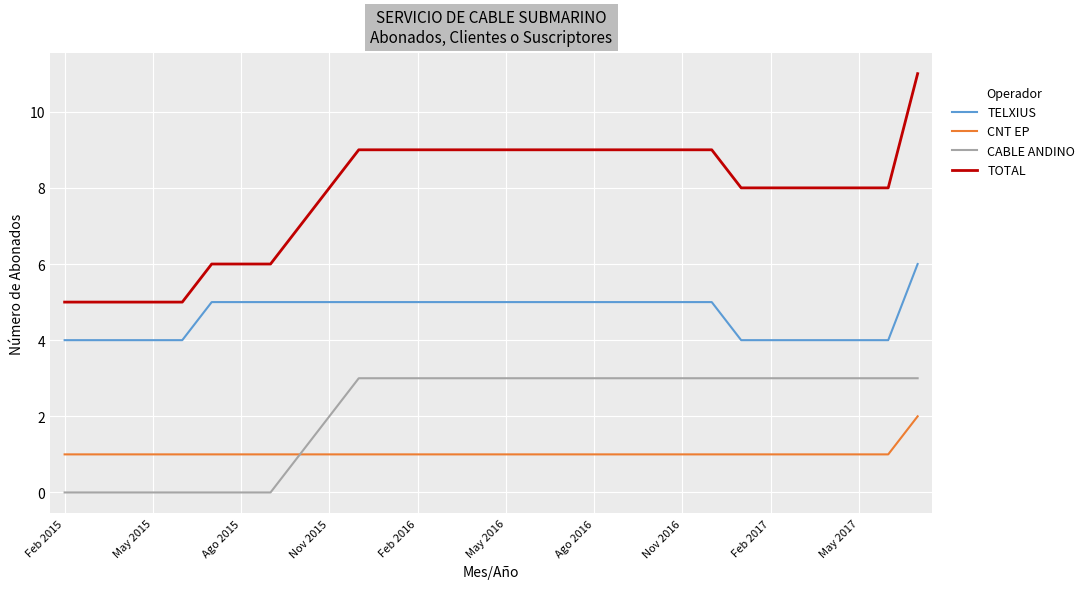

Rank the series by their average value, from lowest to highest.

CNT EP, CABLE ANDINO, TELXIUS, TOTAL